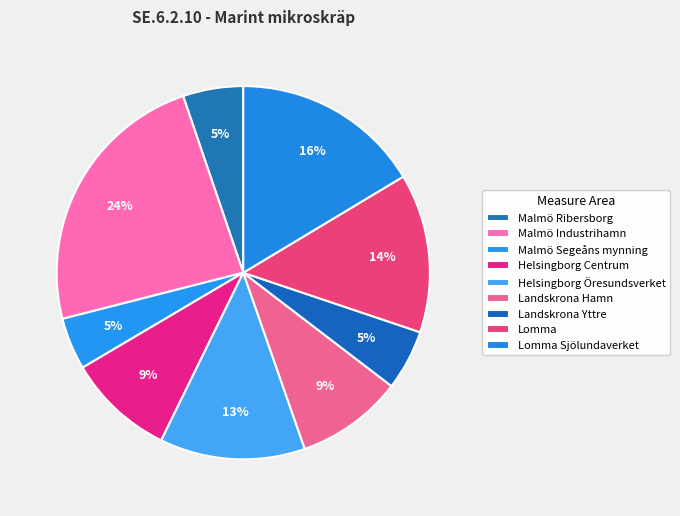

True or false: Helsingborg Centrum accounts for 9% of the total.

True